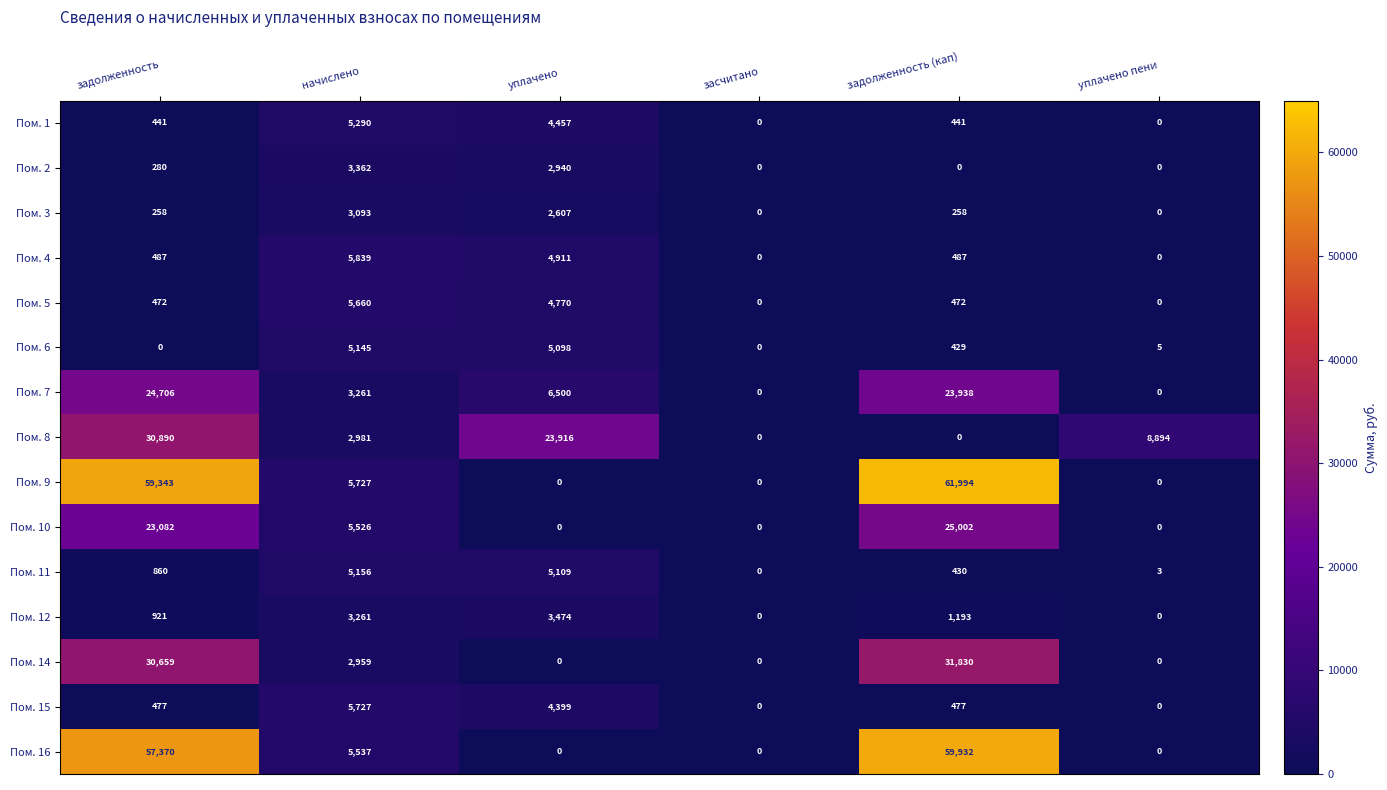

True or false: Пом. 16 has a value of -36952 at уплачено.

False